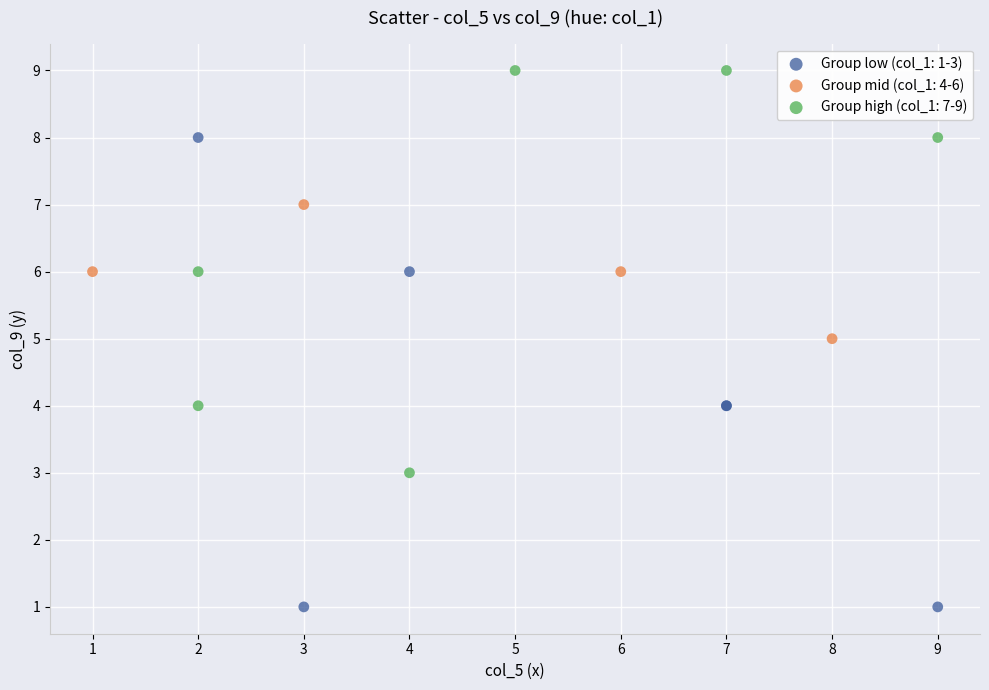

Which series has the largest Y range (max minus min)?

Group low (col_1: 1-3)